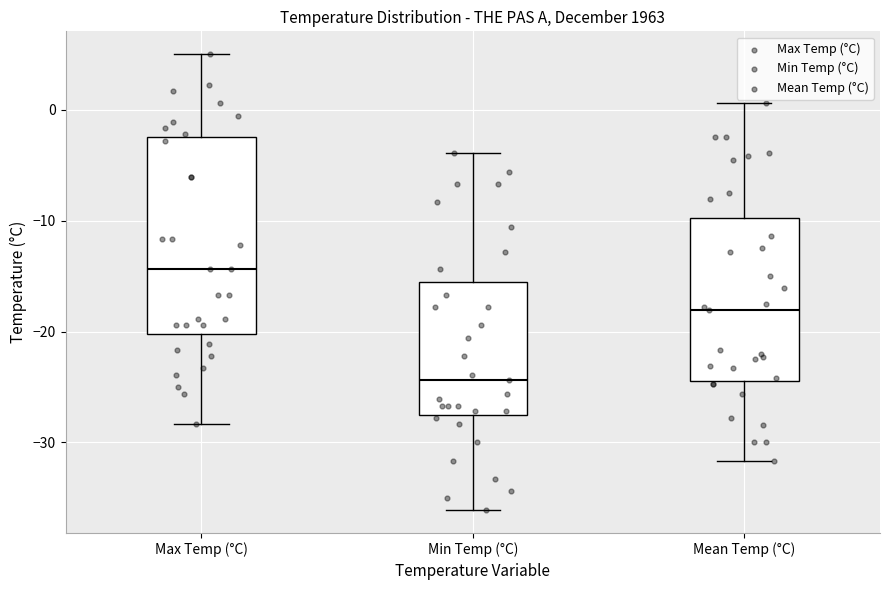

Where does the lower whisker of the box for Min Temp (°C) end on the y-axis? The values are not printed on the chart, so give them approximately, as read against the axis.

-36